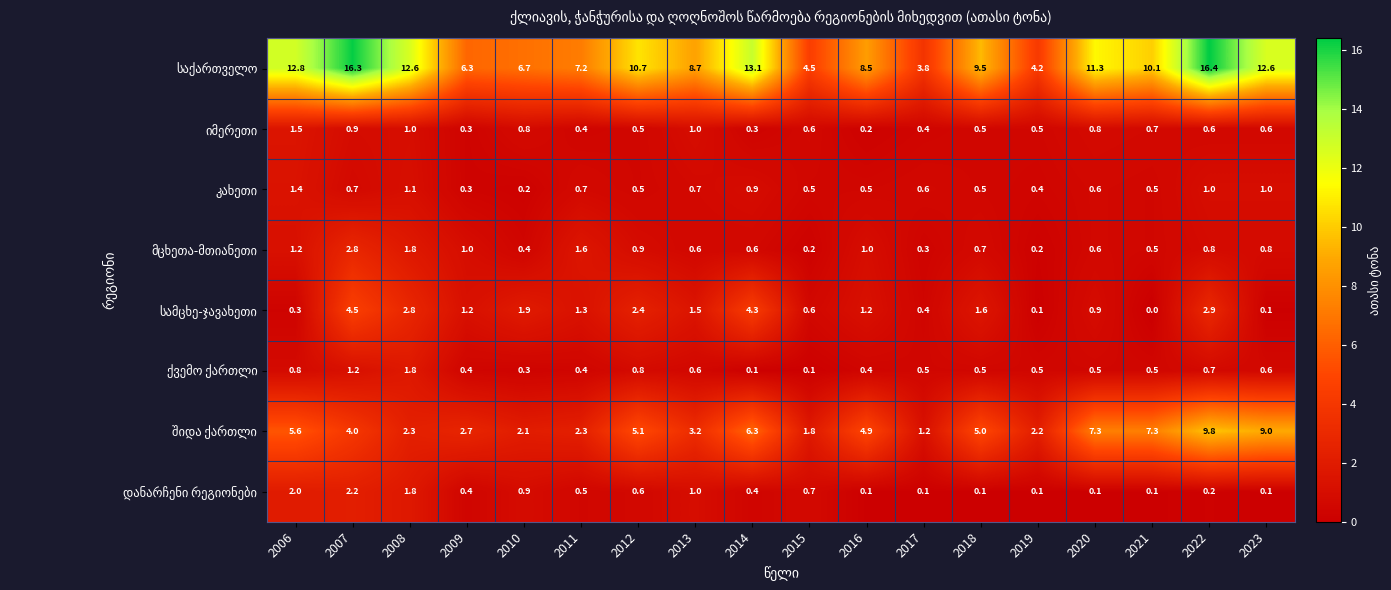

What is the spread (max minus min) of values at 2011?

6.8